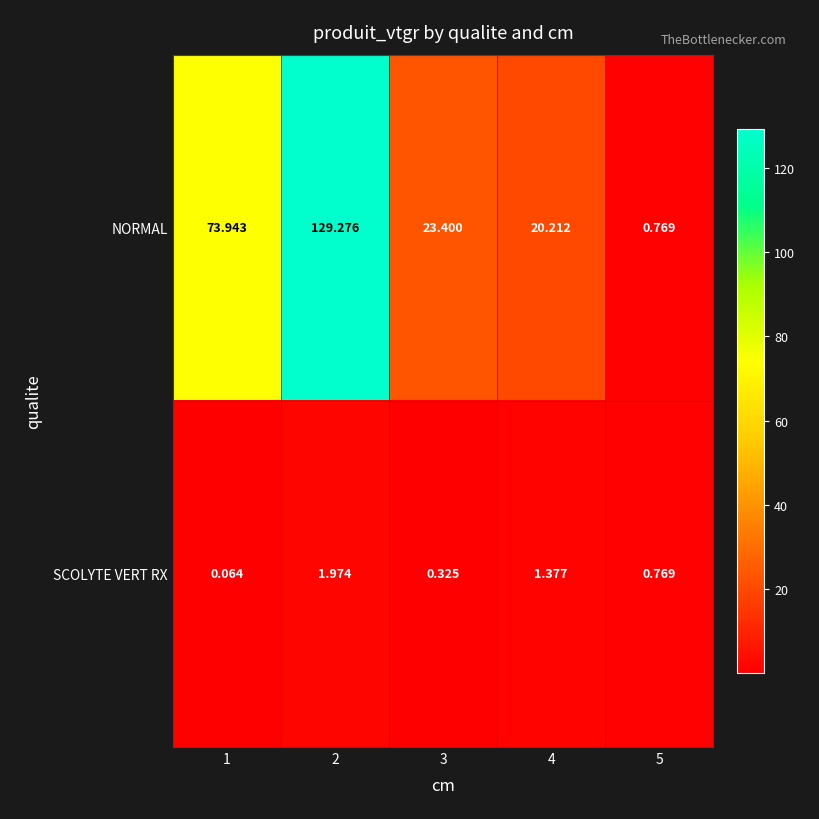

Between 3 and 5, which series saw the biggest shift?

NORMAL